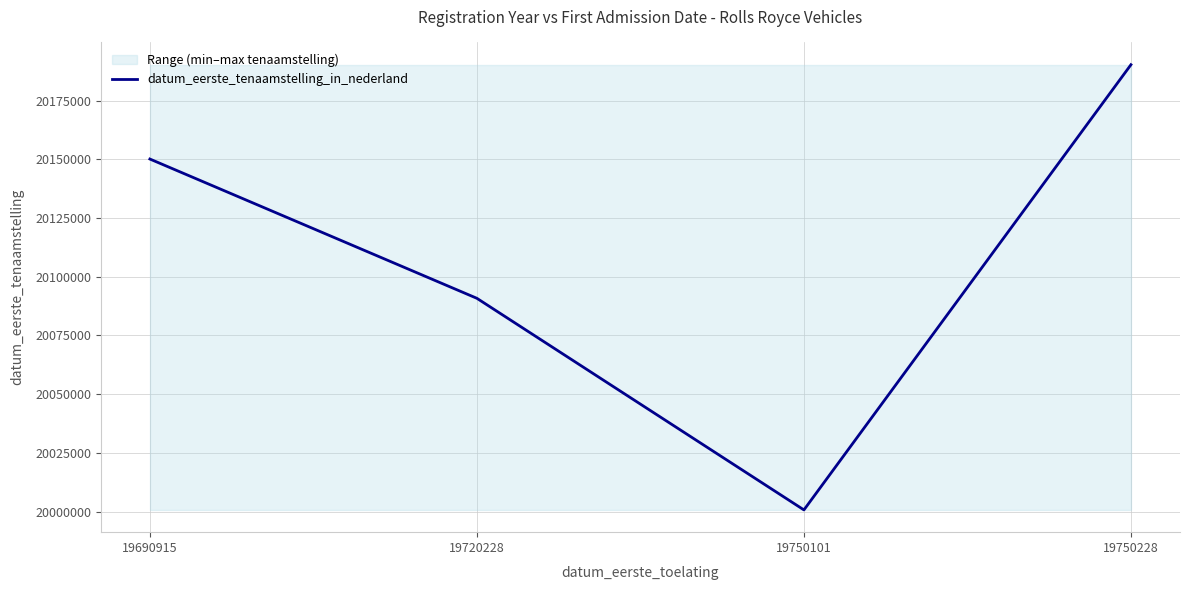

At which category does the chart reach its minimum across all series?

19750101